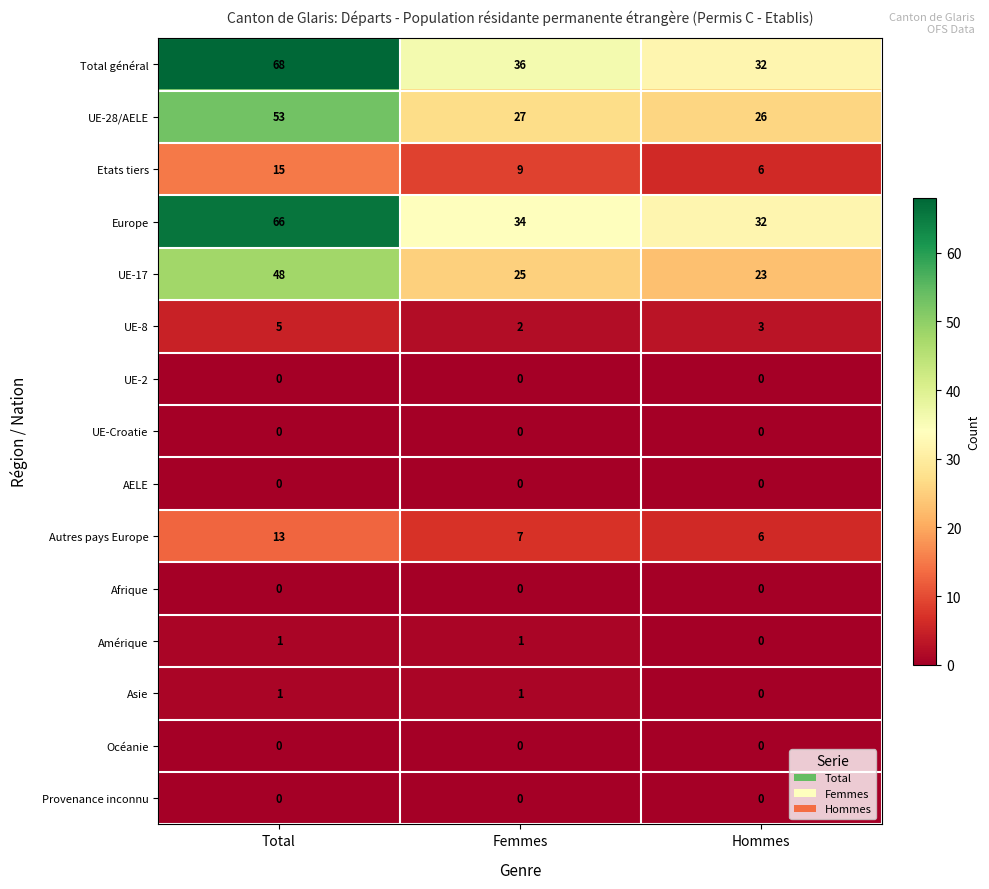

Which label corresponds to the largest value in the chart?

Total